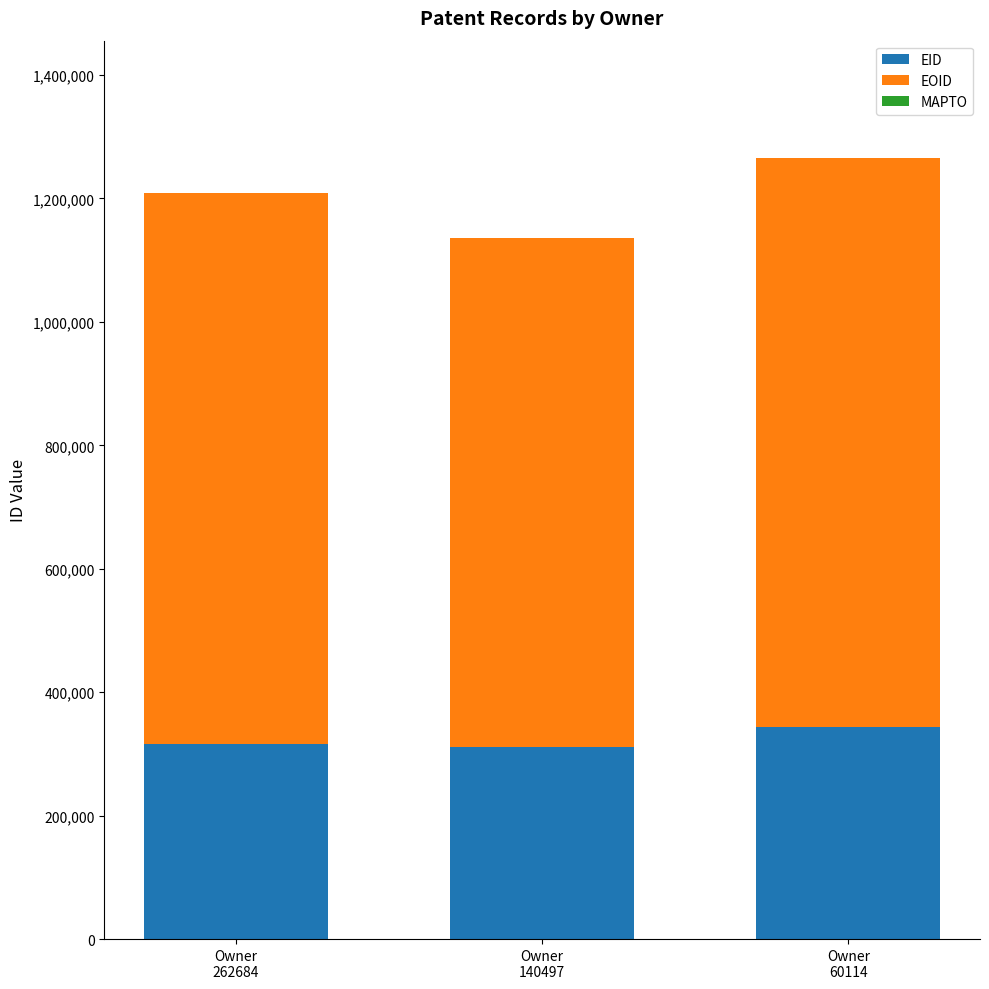

What is the sum of all EID values?

971814